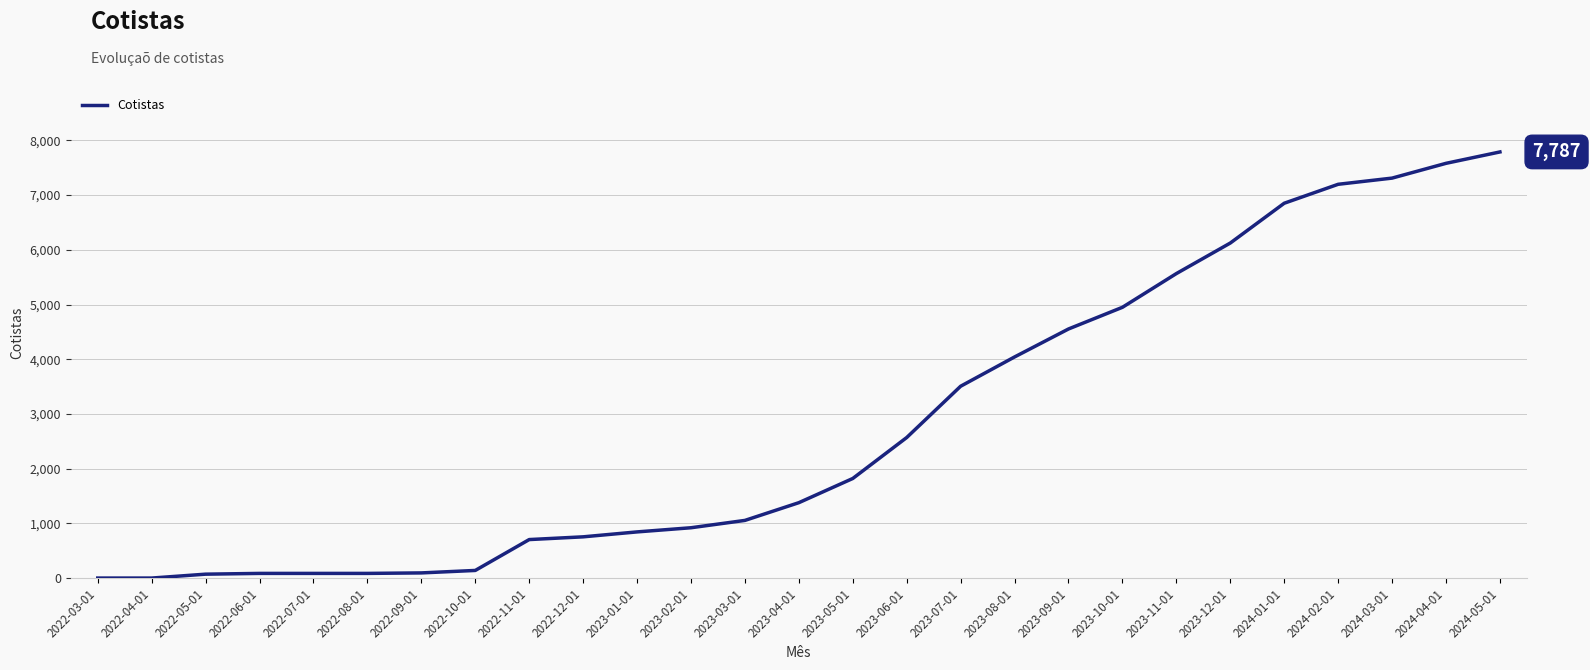

Is it true that the value at 2023-08-01 is 4042?

True